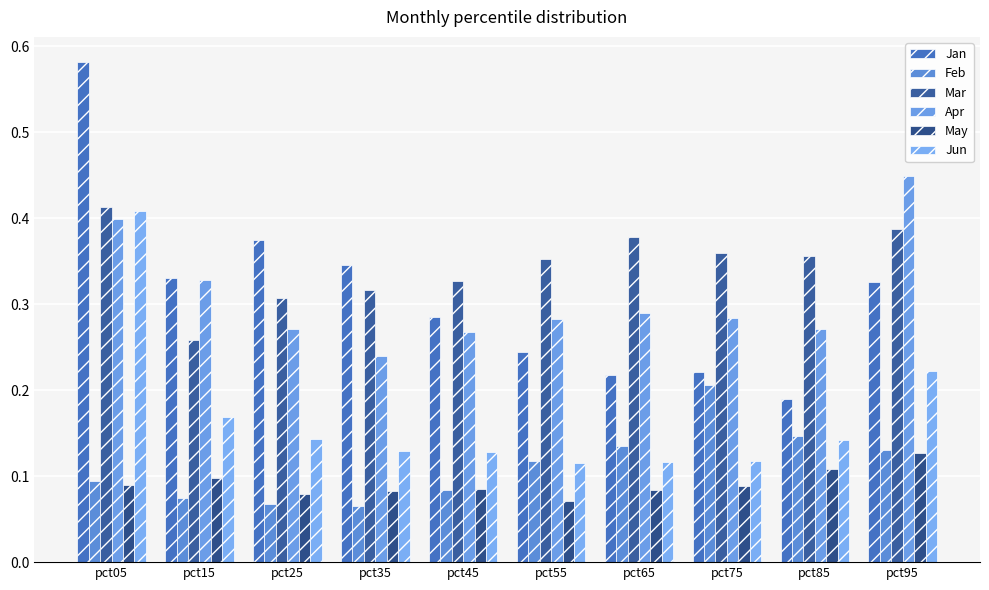

Reading left to right, list all the values displayed in this chart.

Jan: pct05=0.6	pct15=0.3	pct25=0.4	pct35=0.3	pct45=0.3	pct55=0.2	pct65=0.2	pct75=0.2	pct85=0.2	pct95=0.3
Feb: pct05=0.1	pct15=0.1	pct25=0.1	pct35=0.1	pct45=0.1	pct55=0.1	pct65=0.1	pct75=0.2	pct85=0.1	pct95=0.1
Mar: pct05=0.4	pct15=0.3	pct25=0.3	pct35=0.3	pct45=0.3	pct55=0.4	pct65=0.4	pct75=0.4	pct85=0.4	pct95=0.4
Apr: pct05=0.4	pct15=0.3	pct25=0.3	pct35=0.2	pct45=0.3	pct55=0.3	pct65=0.3	pct75=0.3	pct85=0.3	pct95=0.4
May: pct05=0.1	pct15=0.1	pct25=0.1	pct35=0.1	pct45=0.1	pct55=0.1	pct65=0.1	pct75=0.1	pct85=0.1	pct95=0.1
Jun: pct05=0.4	pct15=0.2	pct25=0.1	pct35=0.1	pct45=0.1	pct55=0.1	pct65=0.1	pct75=0.1	pct85=0.1	pct95=0.2